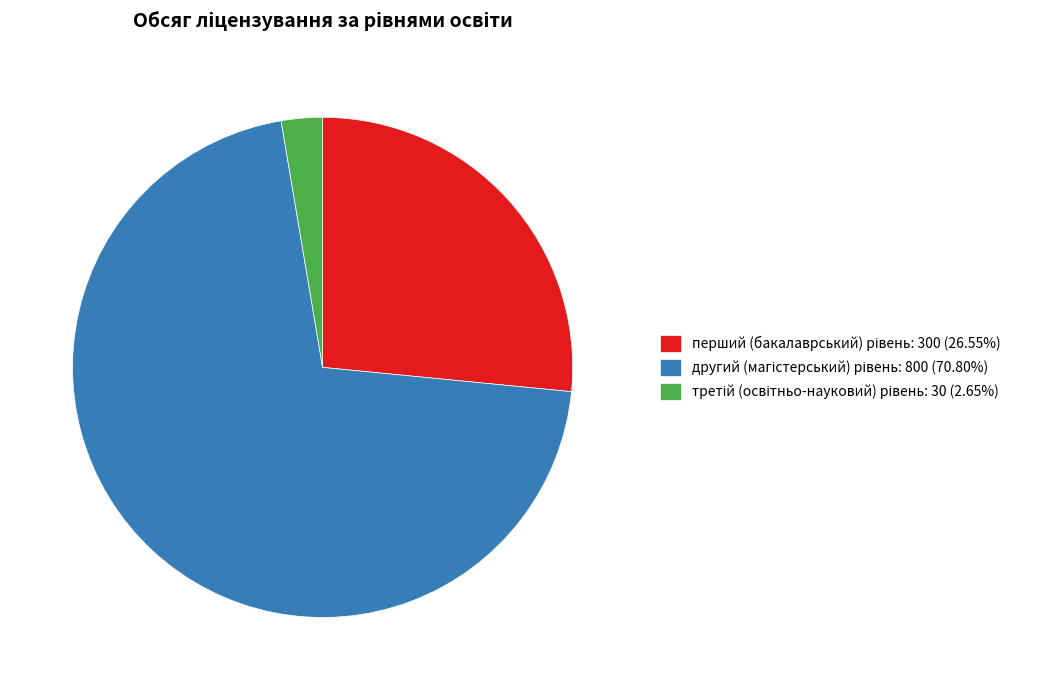

Does any single category account for the majority?

Yes